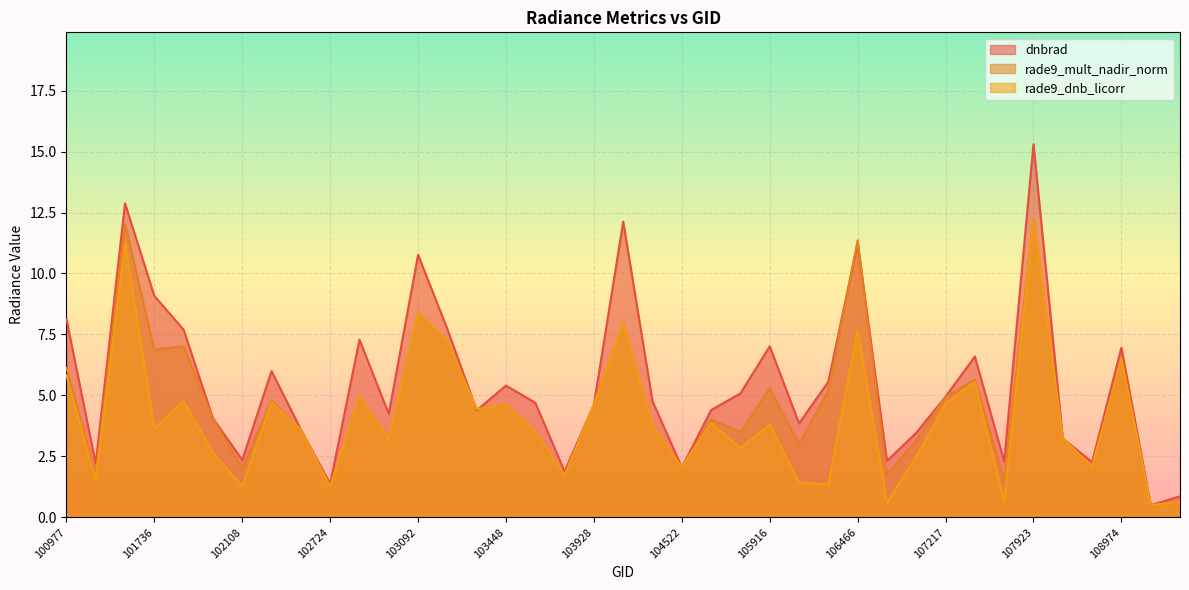

What are all the series names shown in the legend?

dnbrad, rade9_mult_nadir_norm, rade9_dnb_licorr